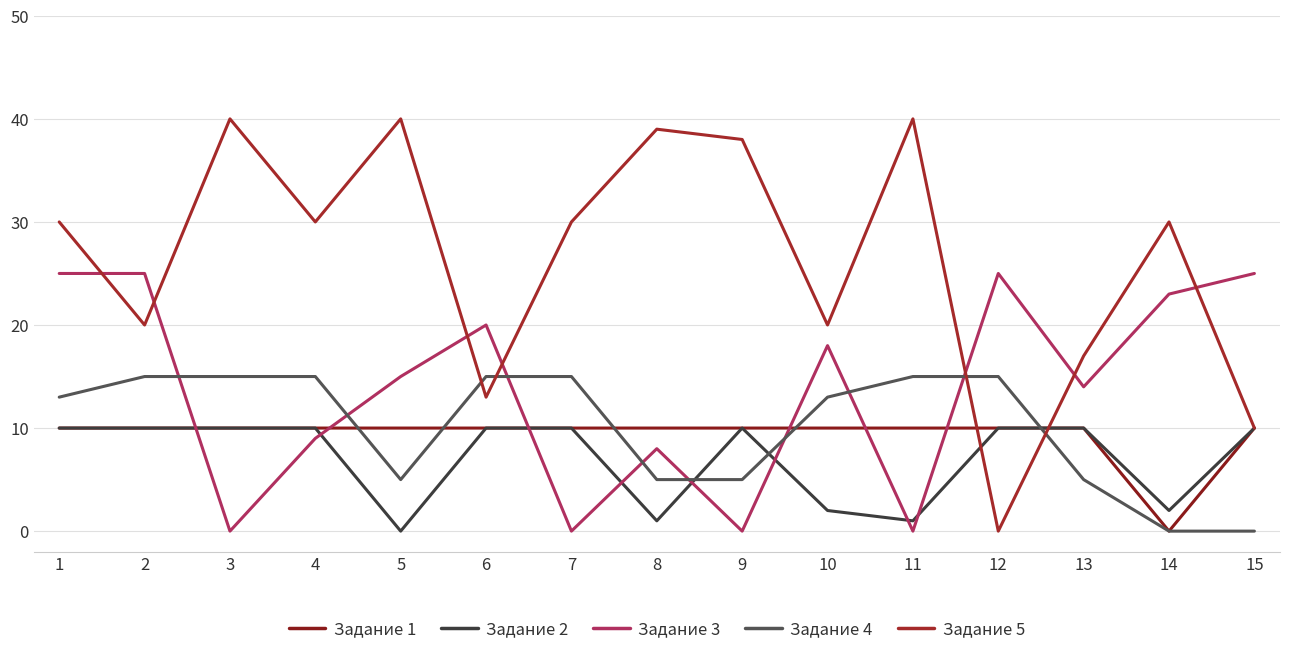

At which category does Задание 4 reach its first local valley?

5